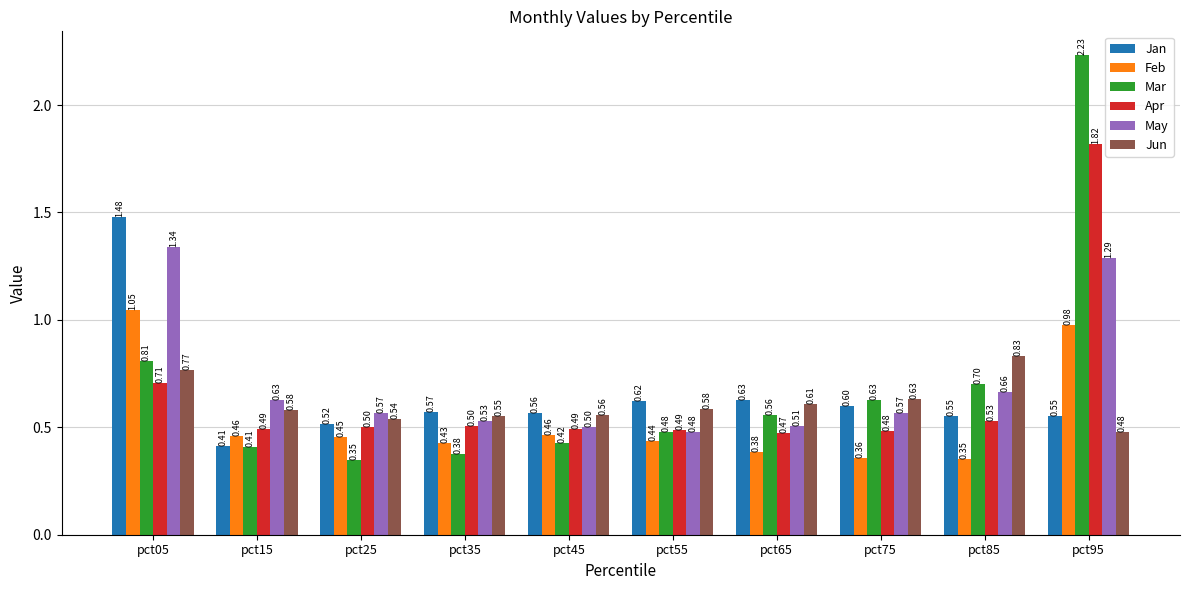

What is the minimum value for Apr?

0.5